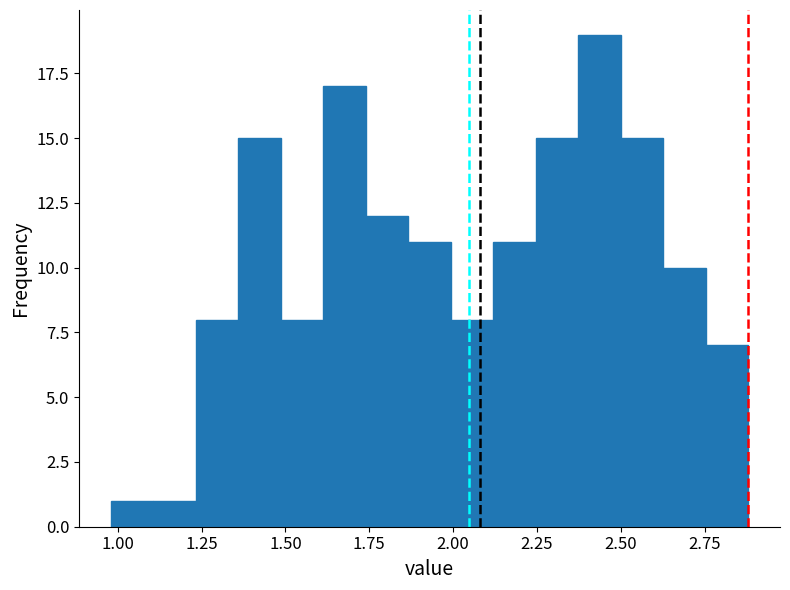

Around what value on the x-axis is the tallest bar? Give the approximate position of its centre, as read against the axis.

2.45